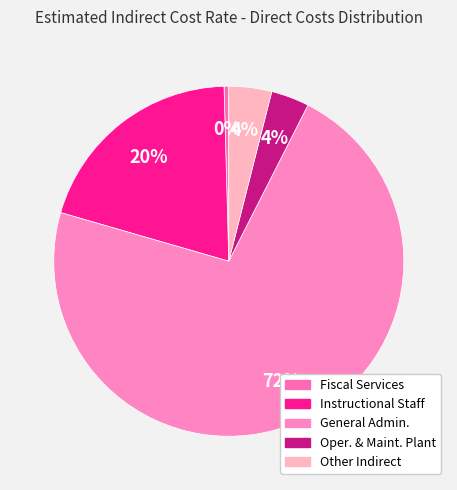

To the nearest percent, what percentage of the pie is General Admin.?

72%